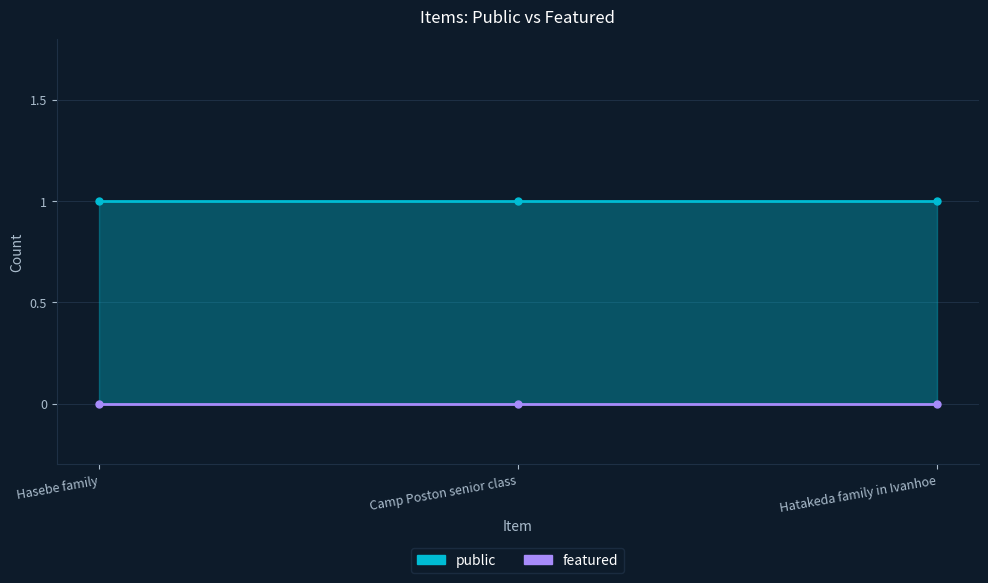

What are all the series names shown in the legend?

public, featured